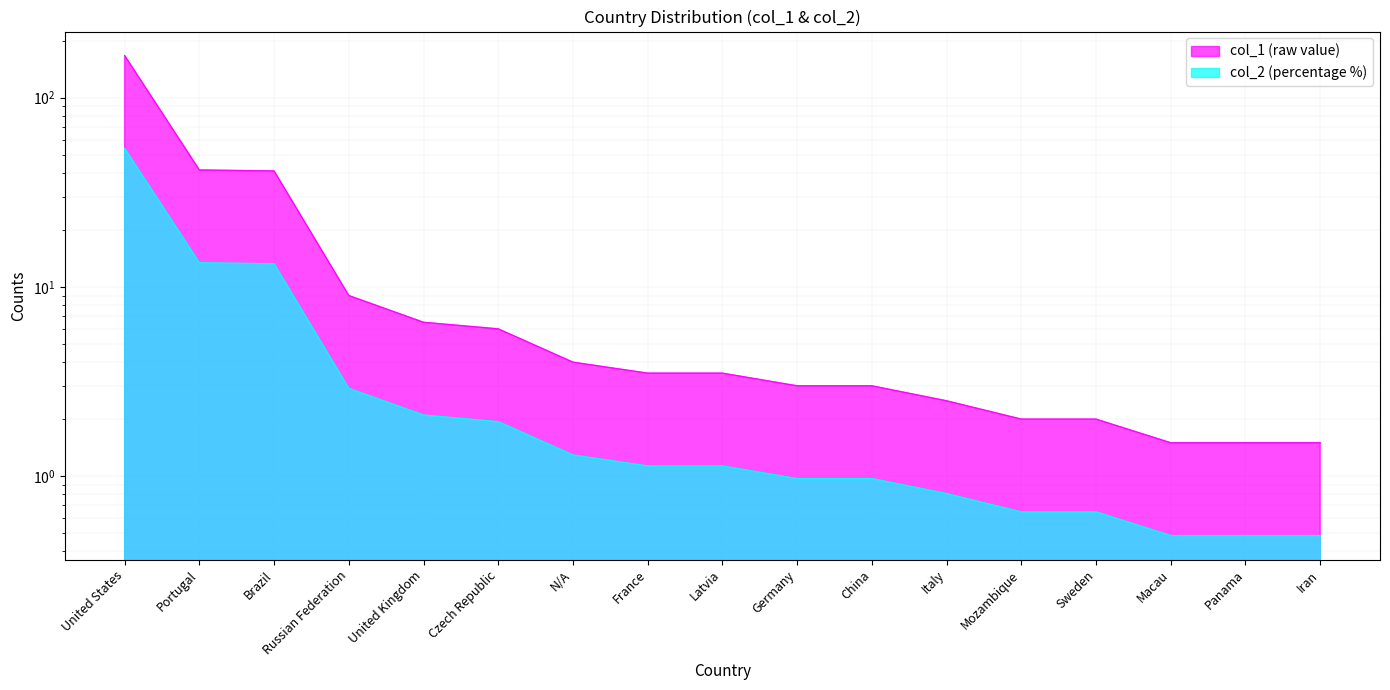

What is the greatest value displayed?

167.0